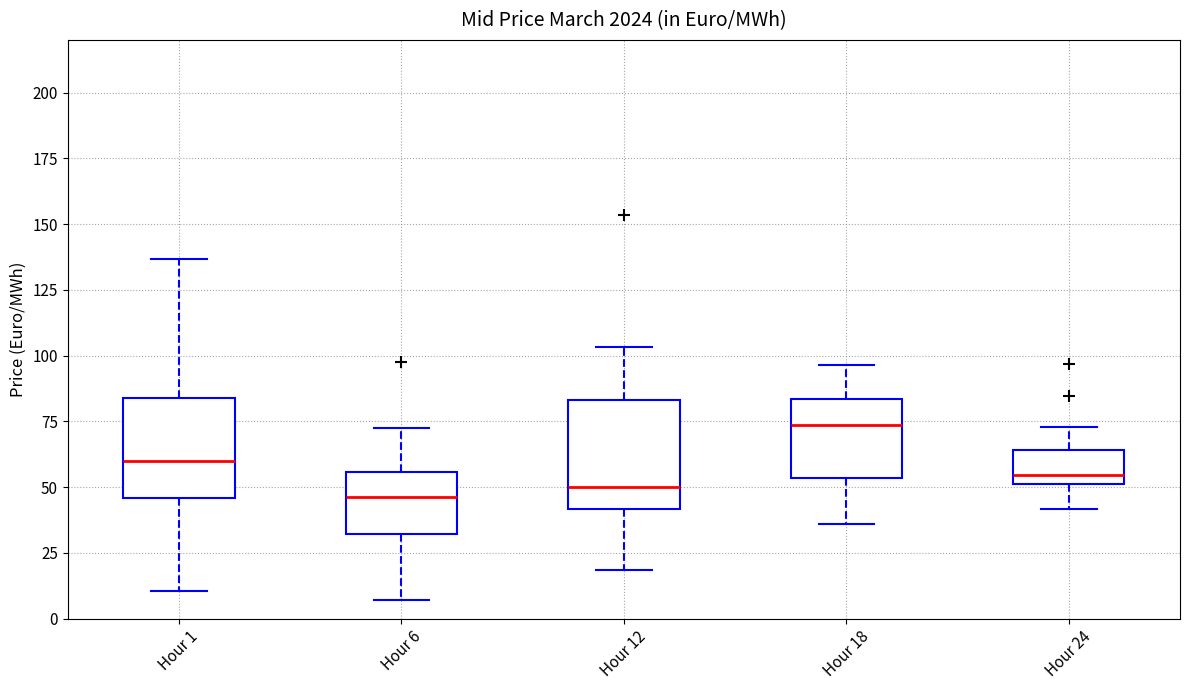

Reading left to right, read every box against the y-axis: the position of its median line, the range the box covers, and the ends of its whiskers. The values are not printed on the chart, so give them approximately, as read against the axis.

Hour 1: median 60, box 45 to 85, whiskers 10 to 135
Hour 6: median 45, box 30 to 55, whiskers 5 to 75
Hour 12: median 50, box 40 to 85, whiskers 20 to 105
Hour 18: median 75, box 55 to 85, whiskers 35 to 95
Hour 24: median 55, box 50 to 65, whiskers 40 to 75